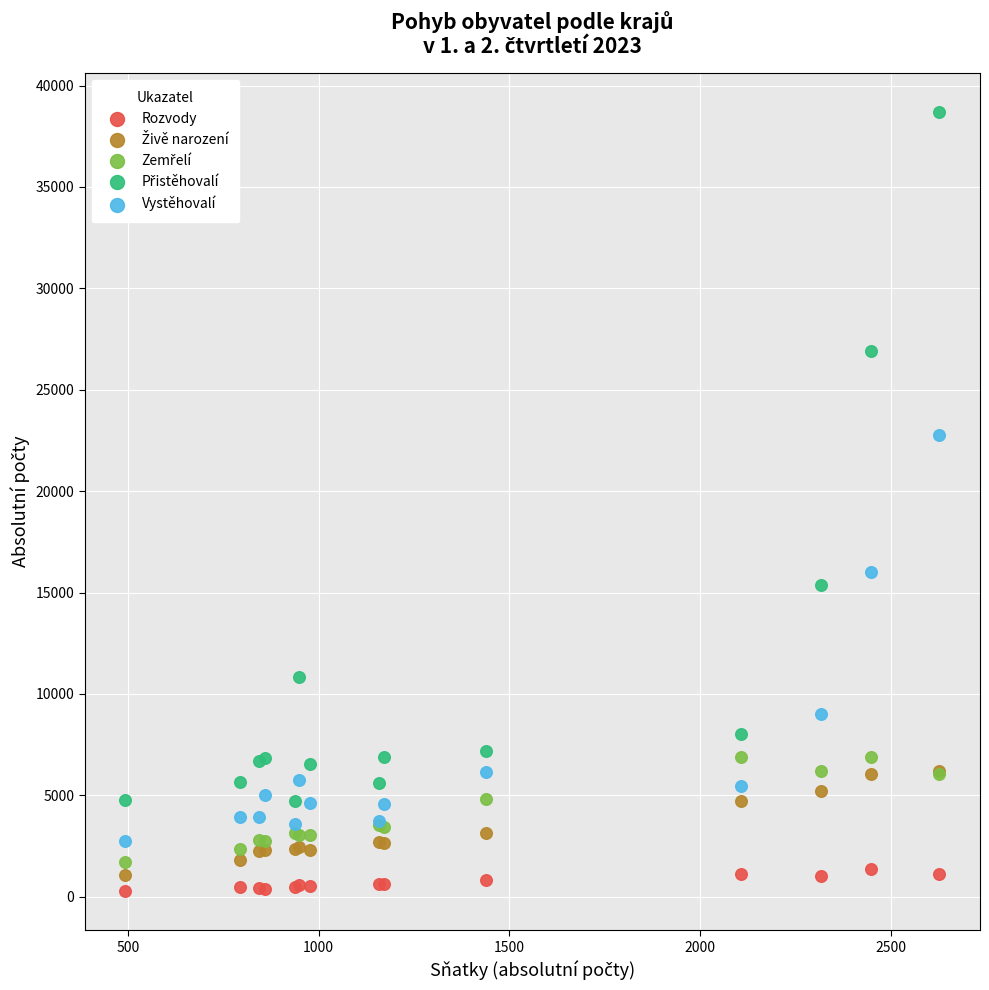

Which series reaches the minimum Y coordinate?

Rozvody